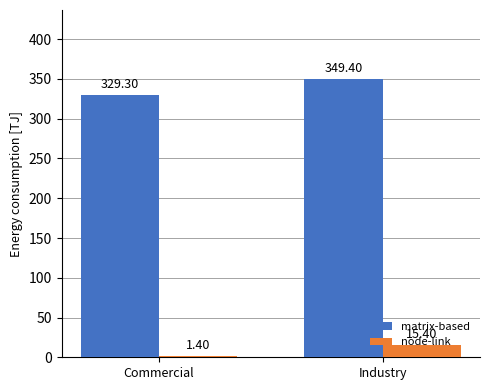

At Industry, list the series in order from largest to smallest.

matrix-based, node-link